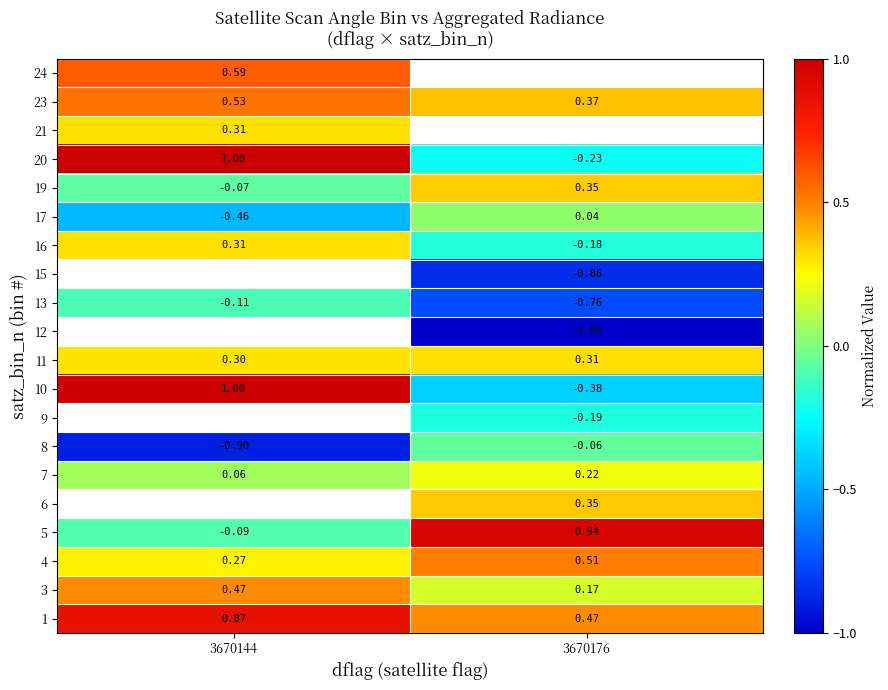

How many values in 16 are below zero?

1